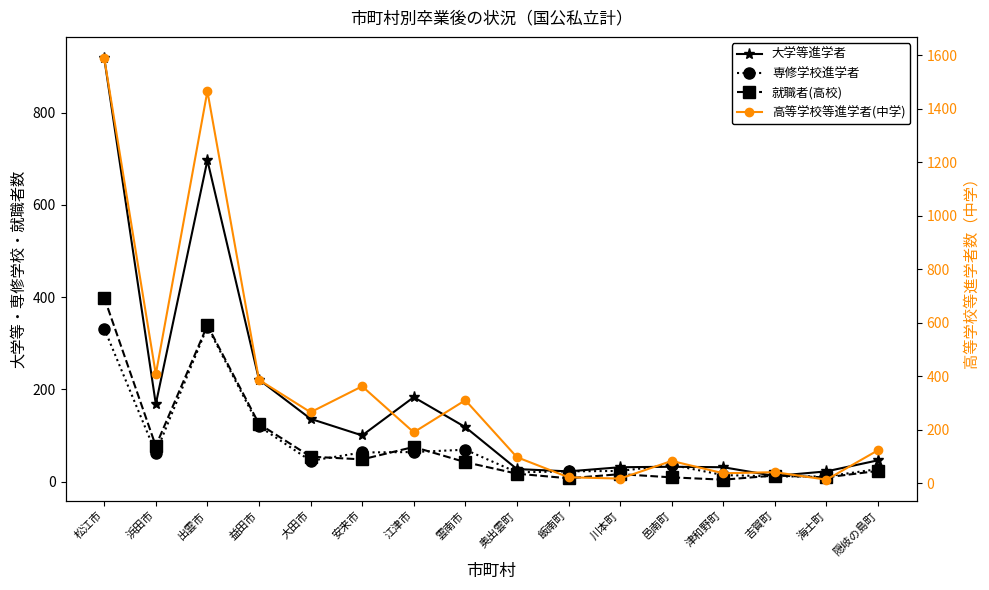

Between 安来市 and 海士町, which series saw the biggest shift?

高等学校等進学者(中学)